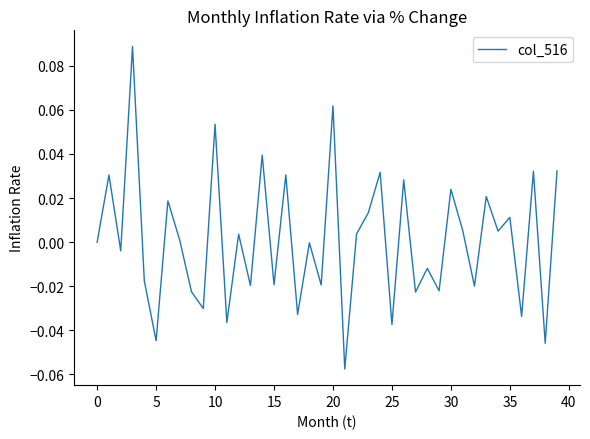

How many lines are shown in the chart?

1